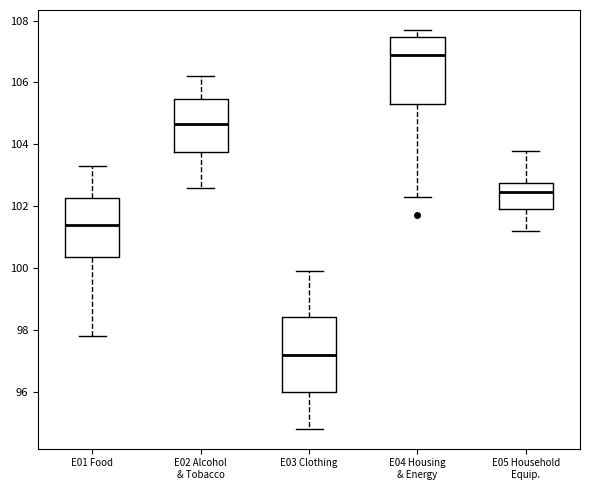

Reading left to right, transcribe this box plot: for each box, give where its median line is, the range the box spans, and where its two whiskers end, as read against the y-axis. The values are not printed on the chart, so give them approximately, as read against the axis.

E01 Food: median 101.4, box 100.4 to 102.2, whiskers 97.8 to 103.4
E02 Alcohol & Tobacco: median 104.6, box 103.8 to 105.4, whiskers 102.6 to 106.2
E03 Clothing: median 97.2, box 96.0 to 98.4, whiskers 94.8 to 100.0
E04 Housing & Energy: median 107.0, box 105.4 to 107.4, whiskers 102.4 to 107.8
E05 Household Equip.: median 102.4, box 102.0 to 102.8, whiskers 101.2 to 103.8